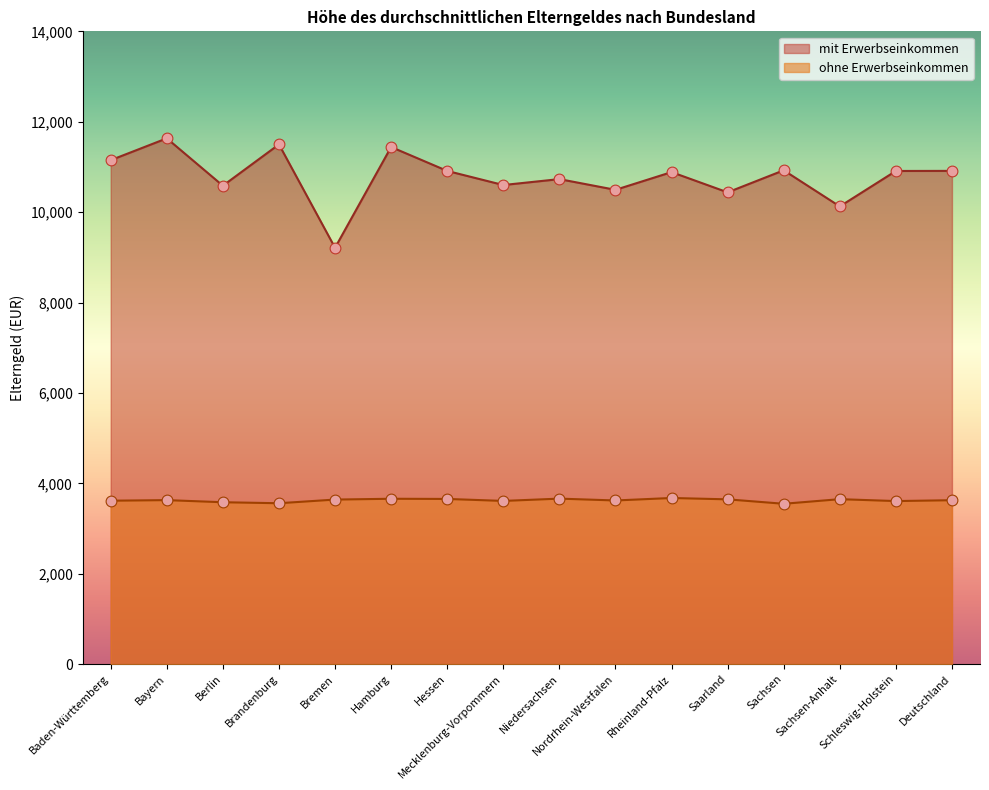

What is the total value across all series at Sachsen-Anhalt?

13778